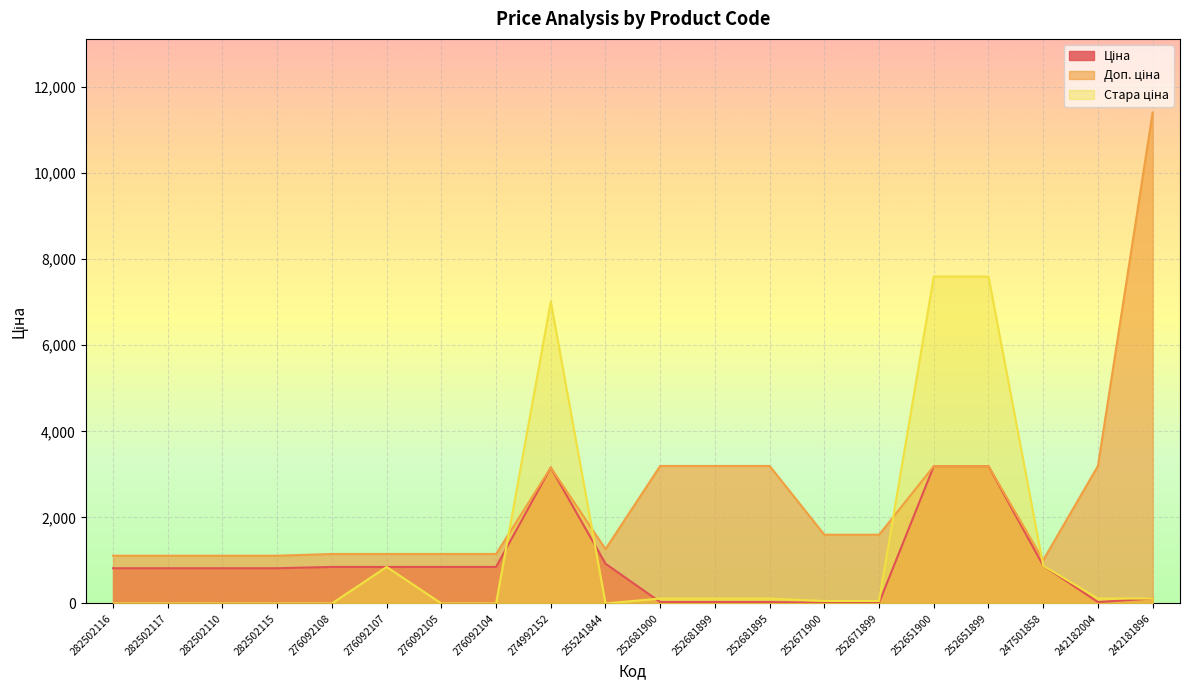

At which label does Ціна reach its peak?

252651900